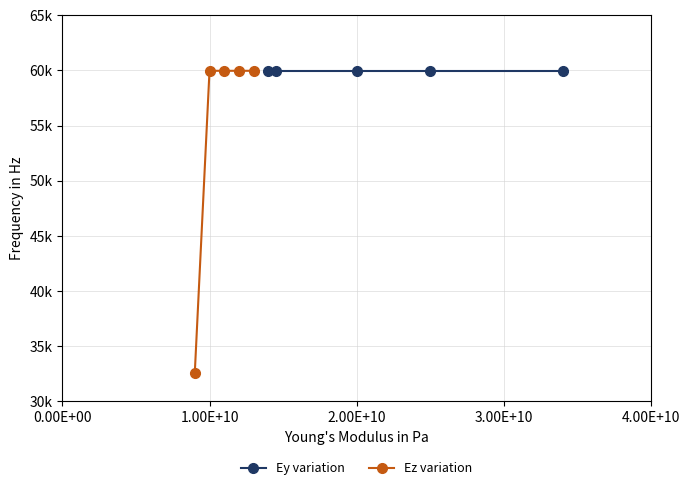

True or false: Ey variation has a value of 91347 at -1.00E+10.

False